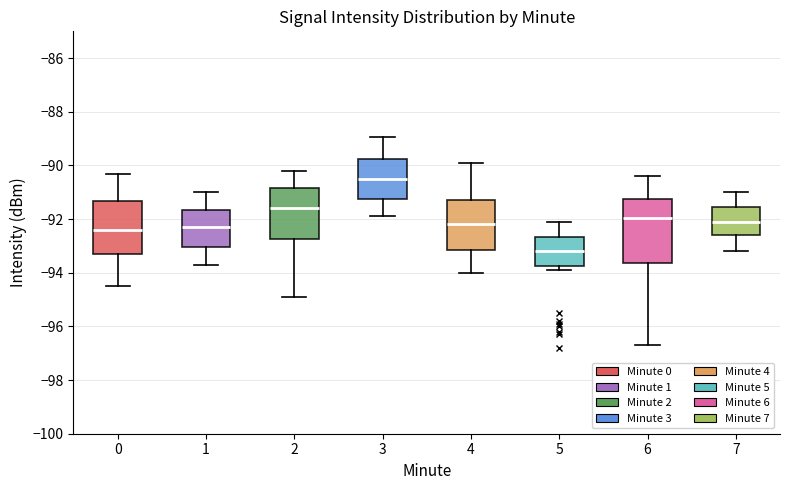

Where is the lower edge of the box at x = 4 on the y-axis? The values are not printed on the chart, so give them approximately, as read against the axis.

-93.2